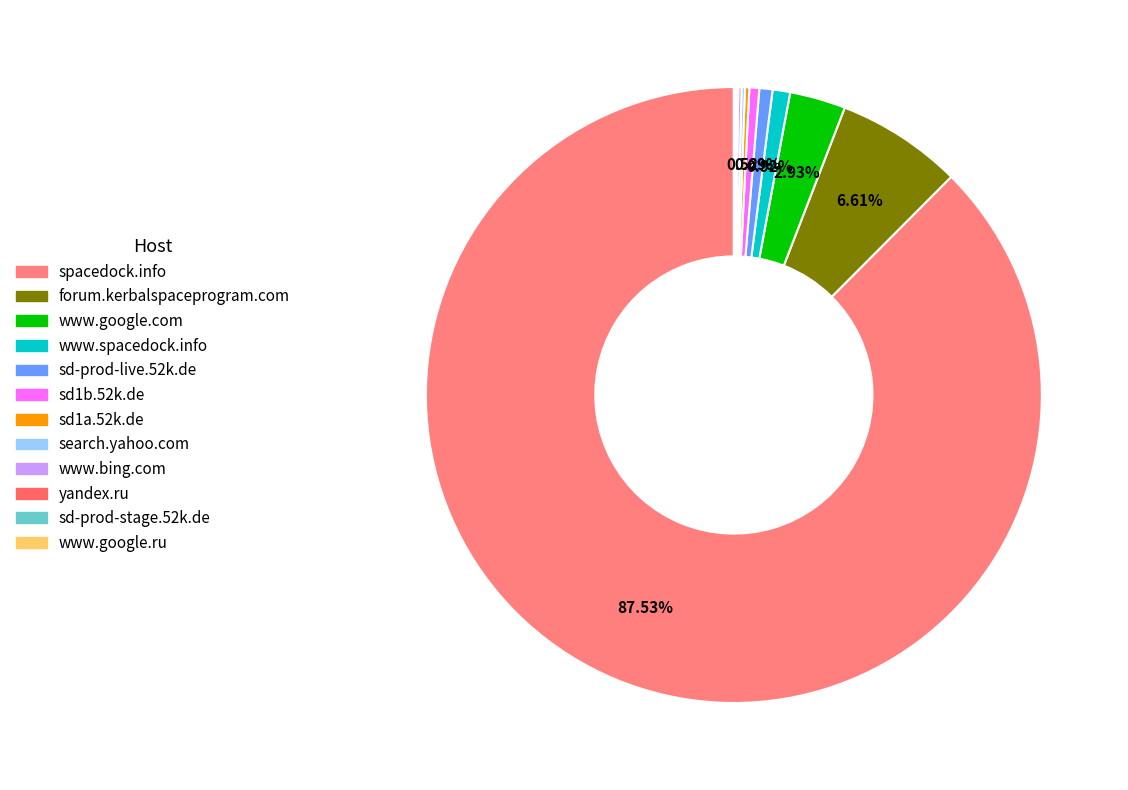

The search.yahoo.com slice represents 1% of the pie. True or false?

False